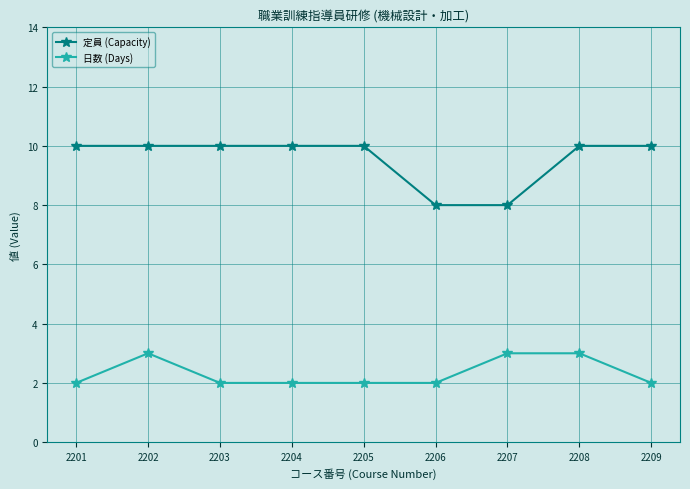

Rank the series at 2207 from lowest to highest value.

日数 (Days), 定員 (Capacity)